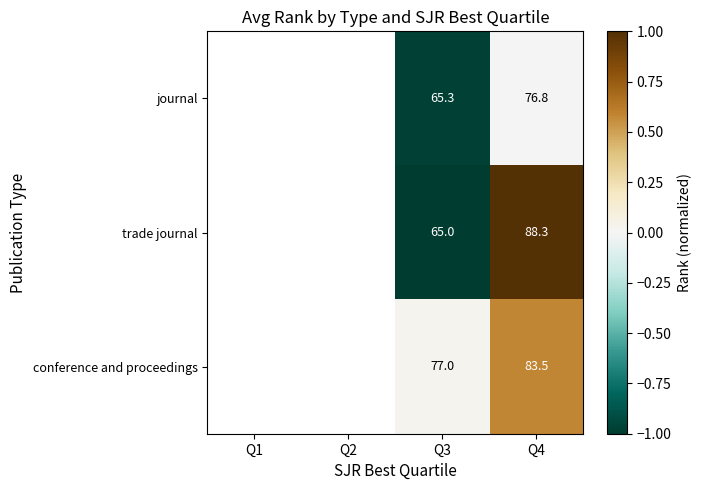

What is the greatest value displayed?

1.0